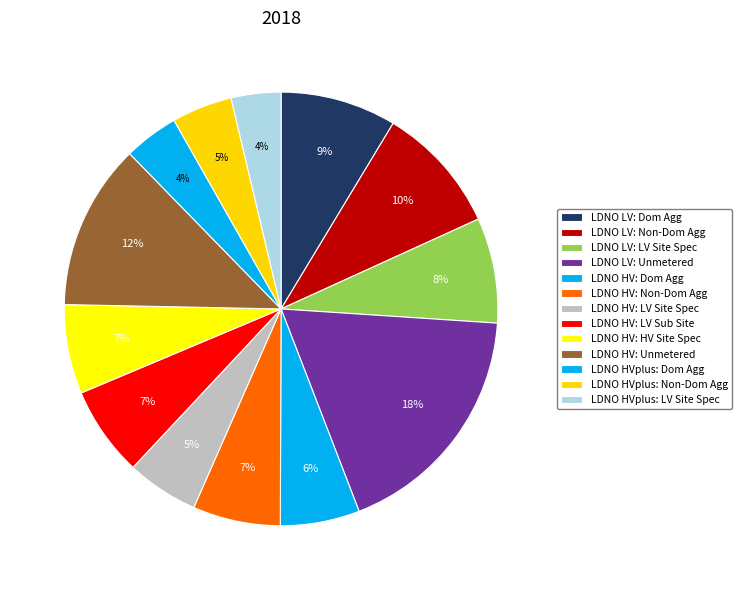

Which slice is the smallest?

LDNO HVplus: LV Site Specific